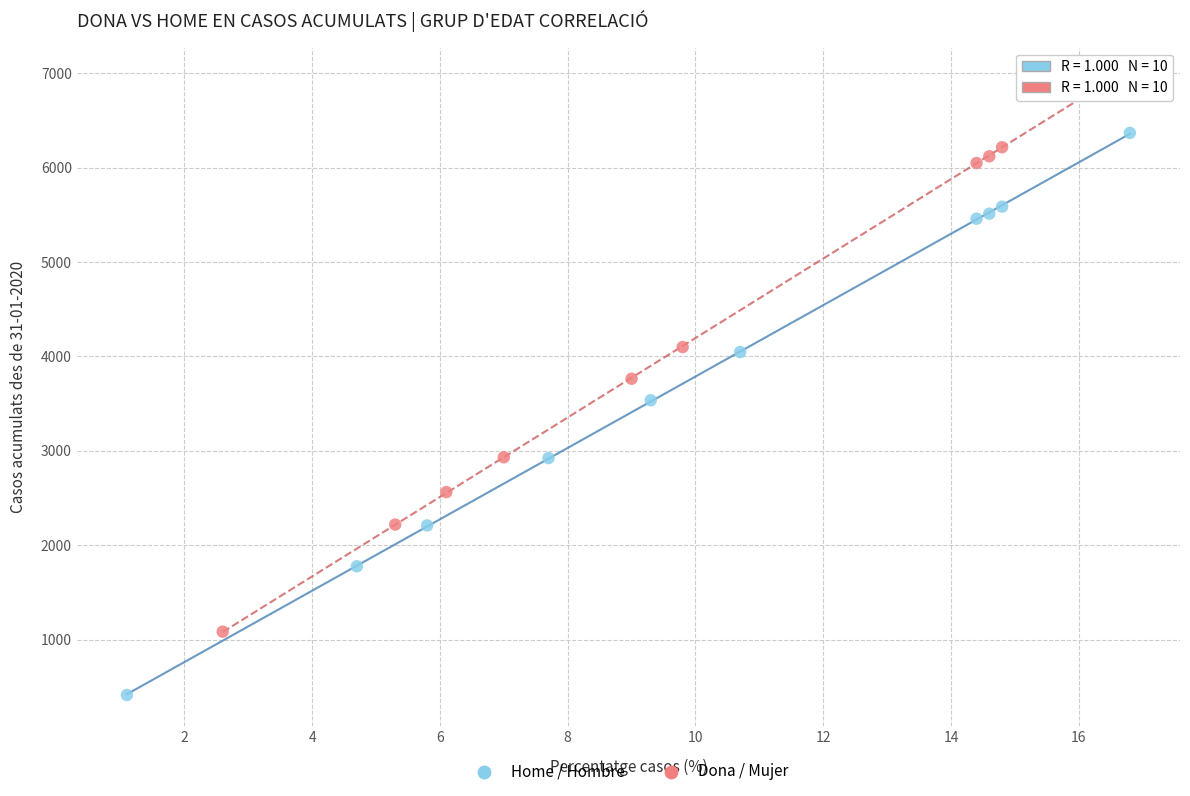

Which series contains the highest Y value?

Dona / Mujer